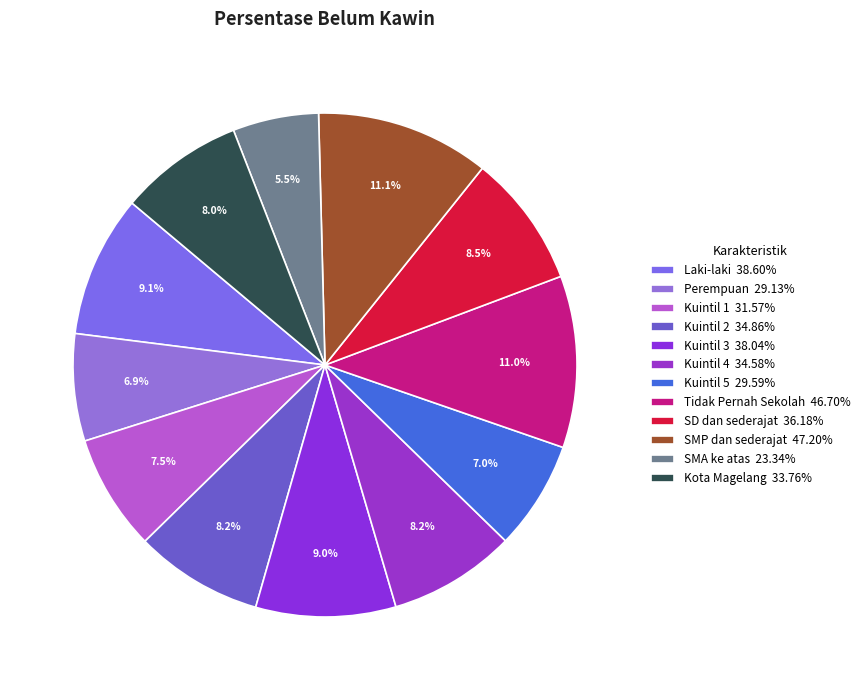

What is the ratio of the value at SMP dan sederajat to the value at SMA ke atas?

2.0